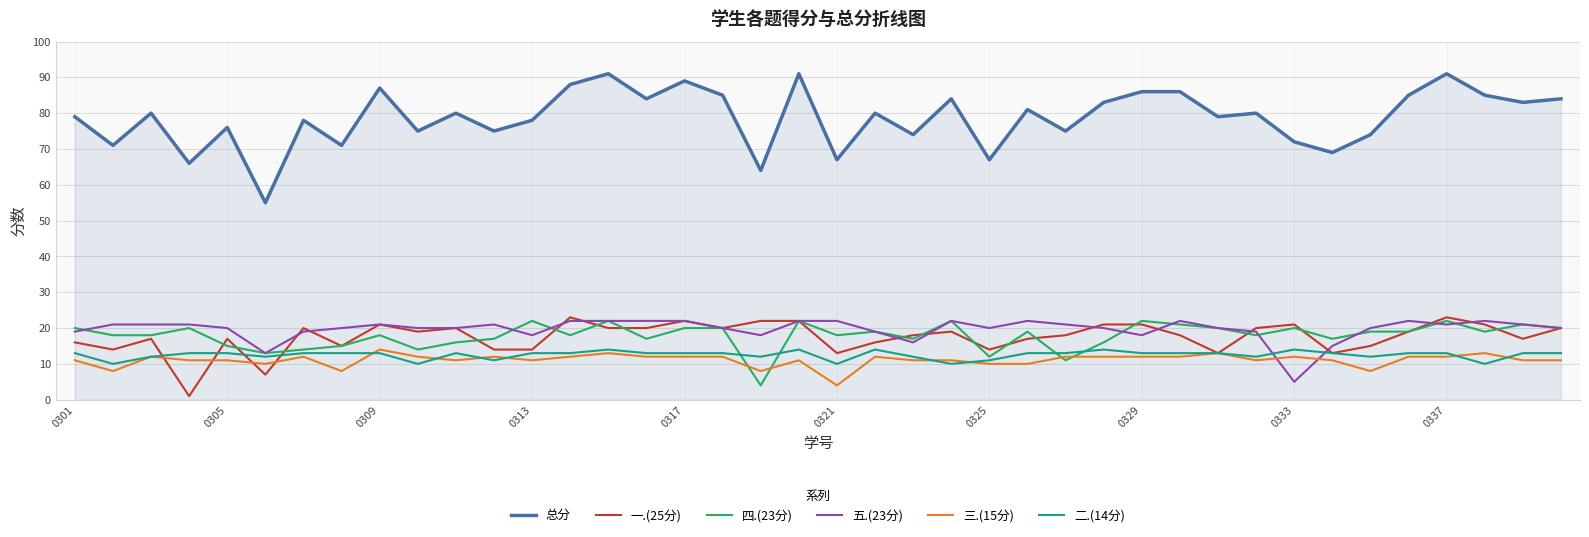

What is the maximum value shown in the chart?

91